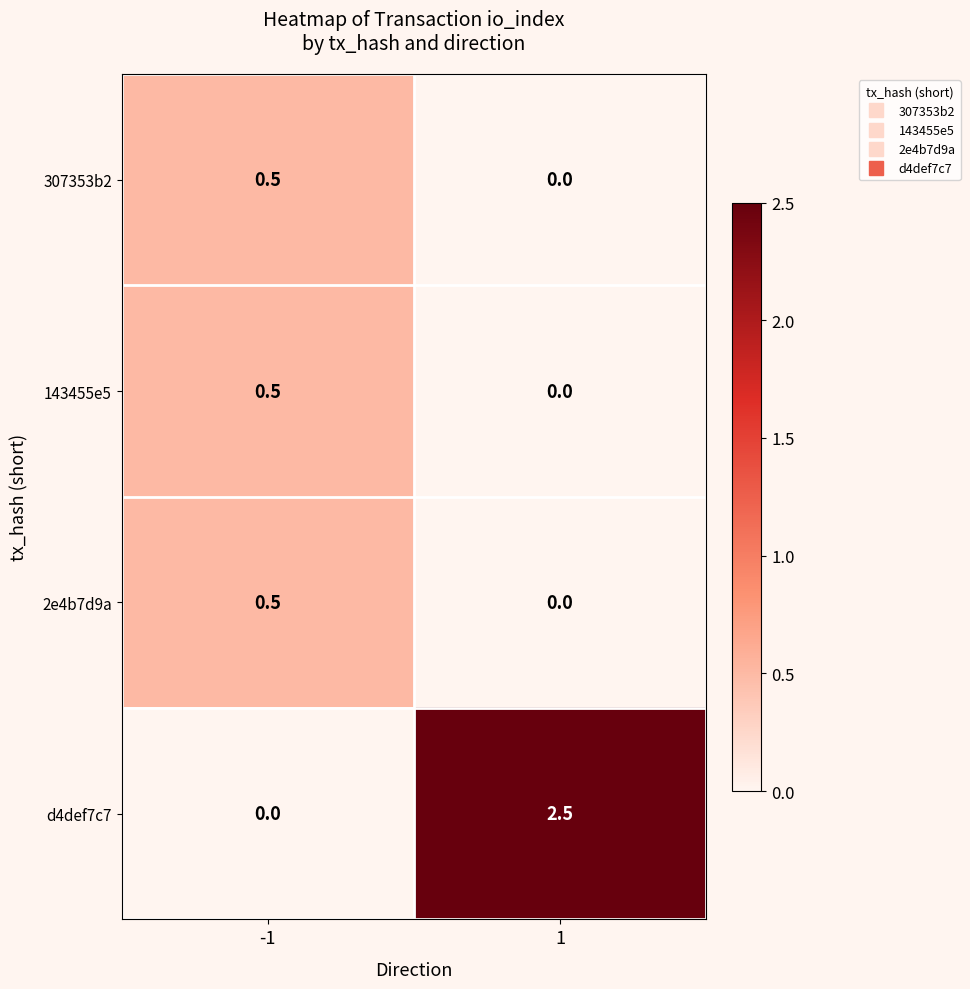

Reading left to right, extract all data points from this chart.

307353b2: -1=0.5	1=0.0
143455e5: -1=0.5	1=0.0
2e4b7d9a: -1=0.5	1=0.0
d4def7c7: -1=0.0	1=2.5